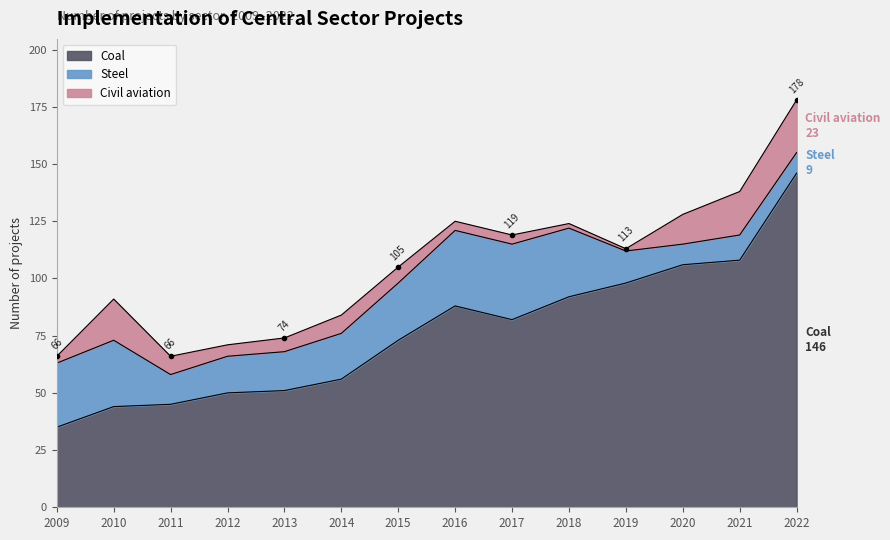

Reading left to right, what are all the values shown in this chart?

Coal: 2009=35	2010=44	2011=45	2012=50	2013=51	2014=56	2015=73	2016=88	2017=82	2018=92	2019=98	2020=106	2021=108	2022=146
Steel: 2009=28	2010=29	2011=13	2012=16	2013=17	2014=20	2015=25	2016=33	2017=33	2018=30	2019=14	2020=9	2021=11	2022=9
Civil aviation: 2009=3	2010=18	2011=8	2012=5	2013=6	2014=8	2015=7	2016=4	2017=4	2018=2	2019=1	2020=13	2021=19	2022=23